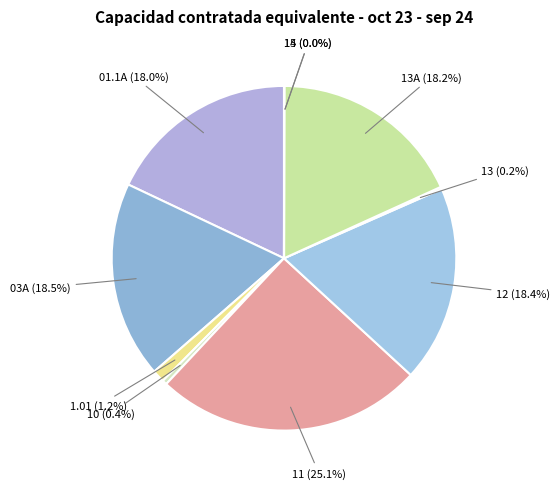

Which slice is the smallest?

14